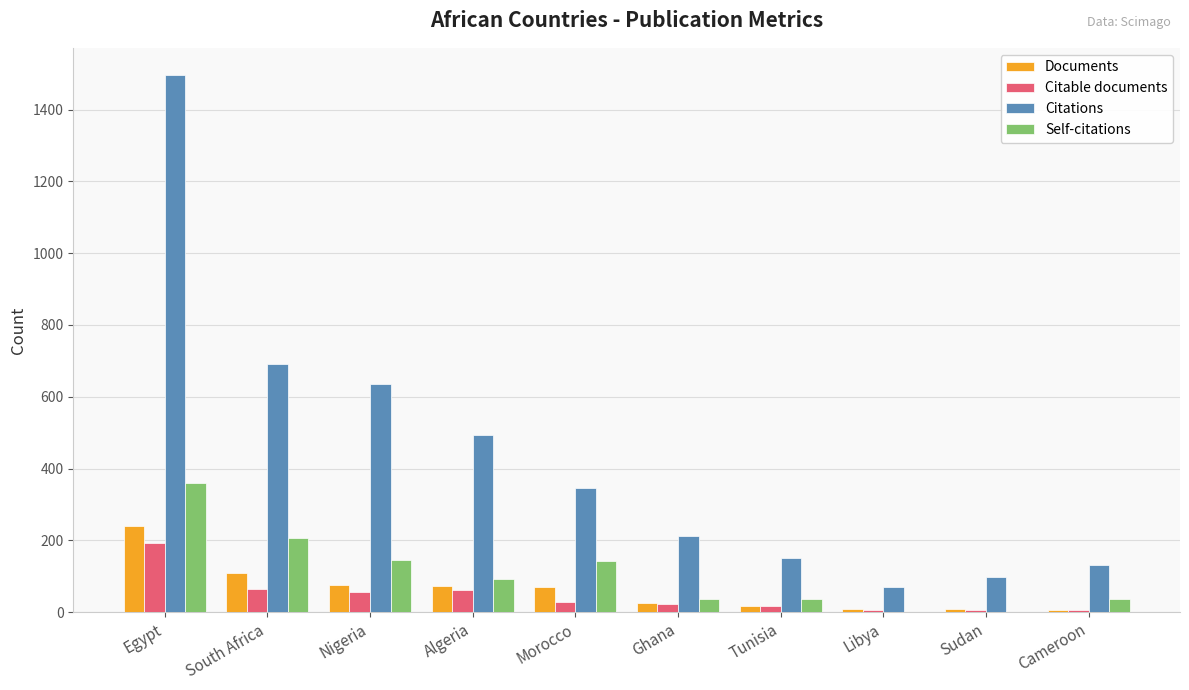

Which category has the highest value across all series?

Egypt